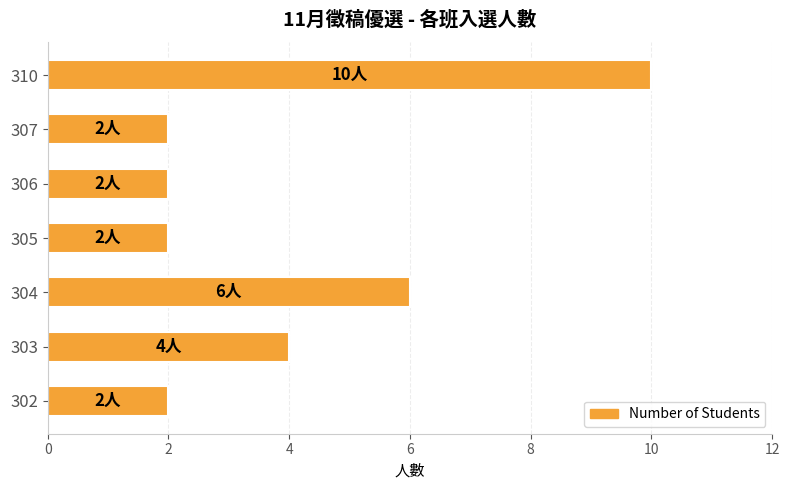

Which category has the highest value across all series?

310